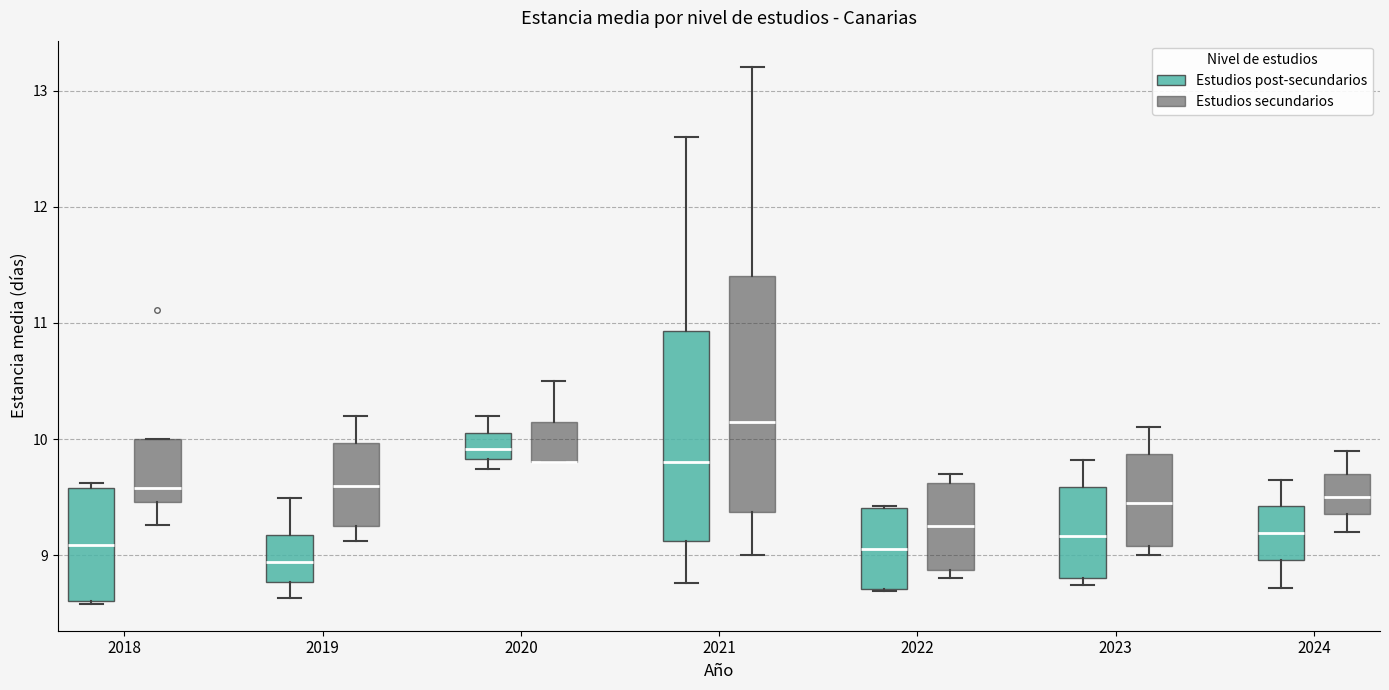

Comparing the boxes themselves (not the whiskers), which one is the tallest?

2021 (Estudios secundarios)